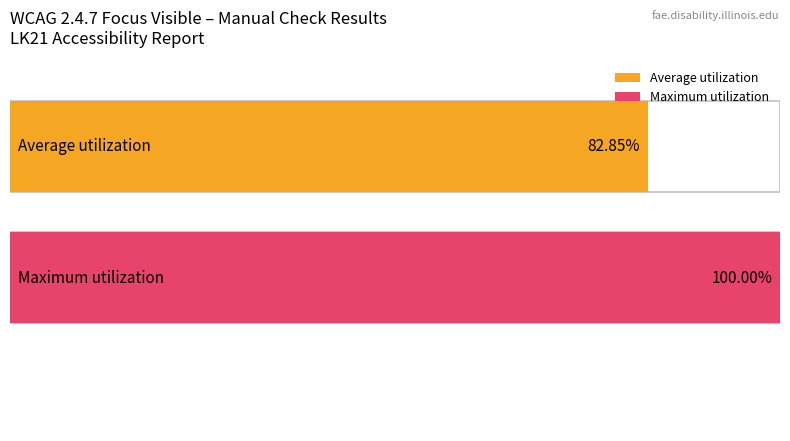

The value at a: LK21 is 1. True or false?

False